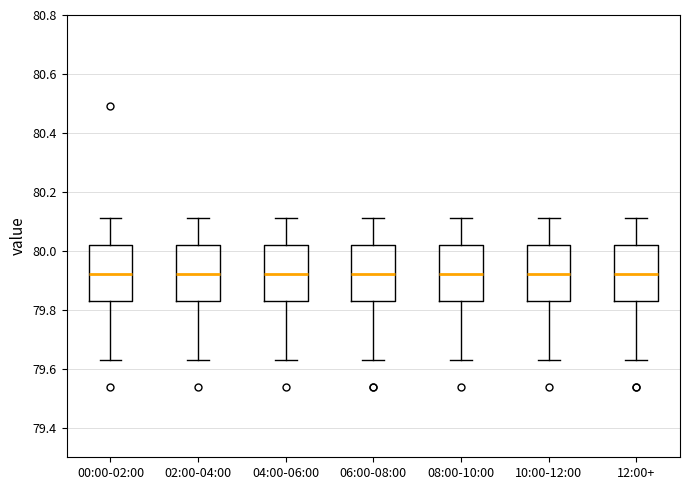

Reading left to right, transcribe this box plot: for each box, give where its median line is, the range the box spans, and where its two whiskers end, as read against the y-axis. The values are not printed on the chart, so give them approximately, as read against the axis.

00:00-02:00: median 79.92, box 79.84 to 80.02, whiskers 79.64 to 80.12
02:00-04:00: median 79.92, box 79.84 to 80.02, whiskers 79.64 to 80.12
04:00-06:00: median 79.92, box 79.84 to 80.02, whiskers 79.64 to 80.12
06:00-08:00: median 79.92, box 79.84 to 80.02, whiskers 79.64 to 80.12
08:00-10:00: median 79.92, box 79.84 to 80.02, whiskers 79.64 to 80.12
10:00-12:00: median 79.92, box 79.84 to 80.02, whiskers 79.64 to 80.12
12:00+: median 79.92, box 79.84 to 80.02, whiskers 79.64 to 80.12